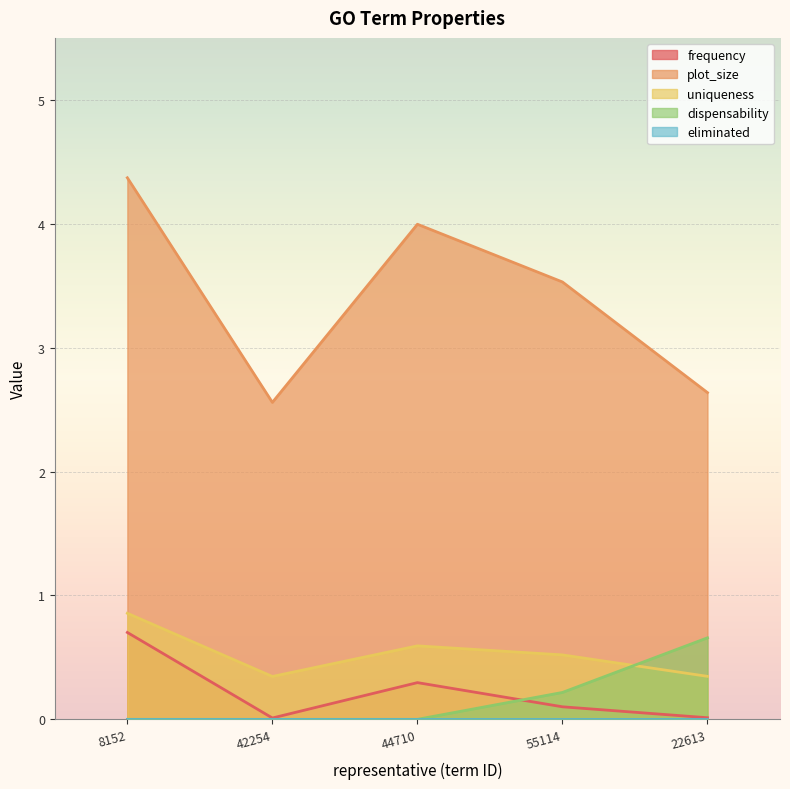

What is the maximum value for plot_size?

4.4